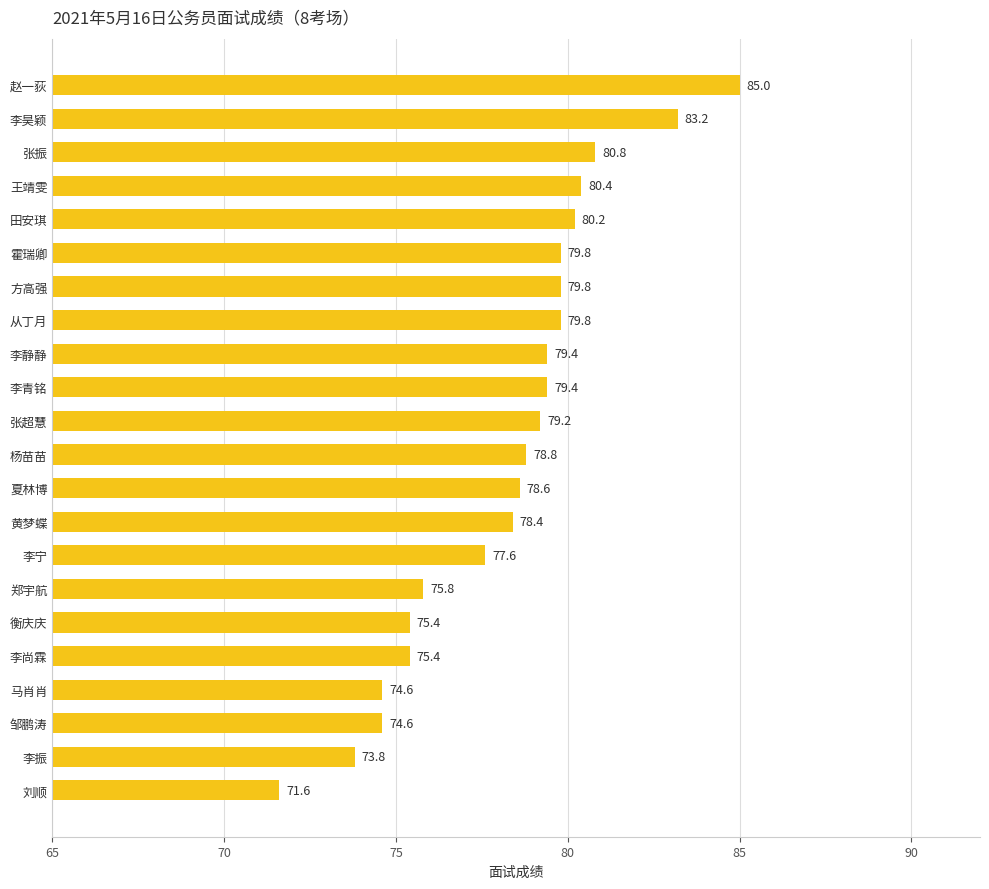

Between 李青铭 and 夏林博, which is larger?

李青铭